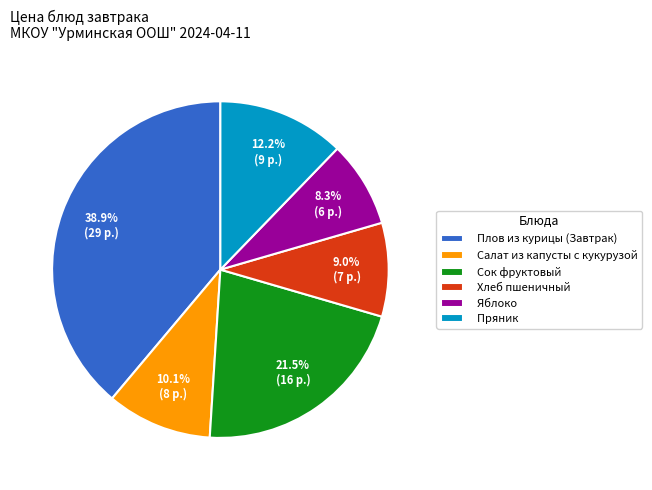

To the nearest percent, what is the difference between the Салат из капусты с кукурузой and Яблоко slice percentages?

2%